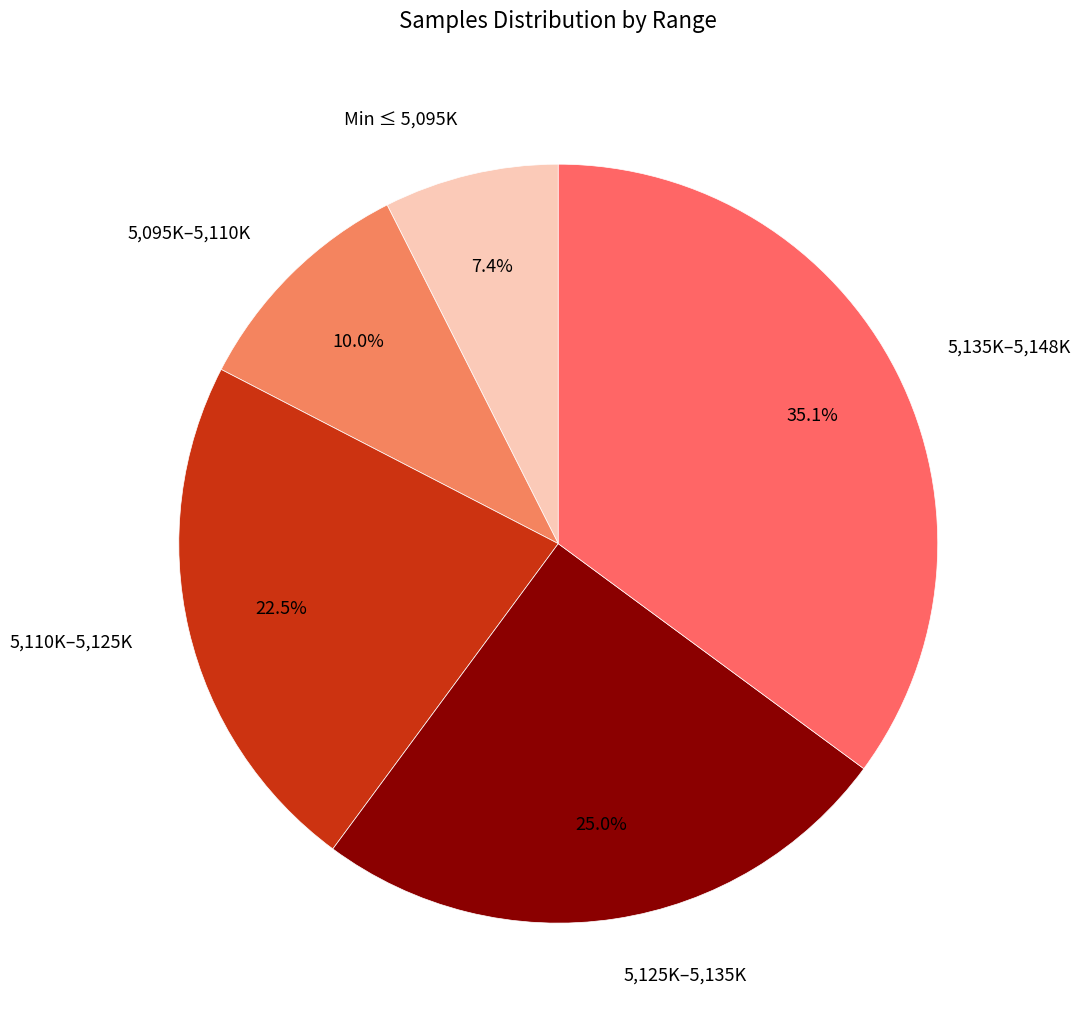

Which has a higher value, 5,125K–5,135K or Min ≤ 5,095K?

5,125K–5,135K